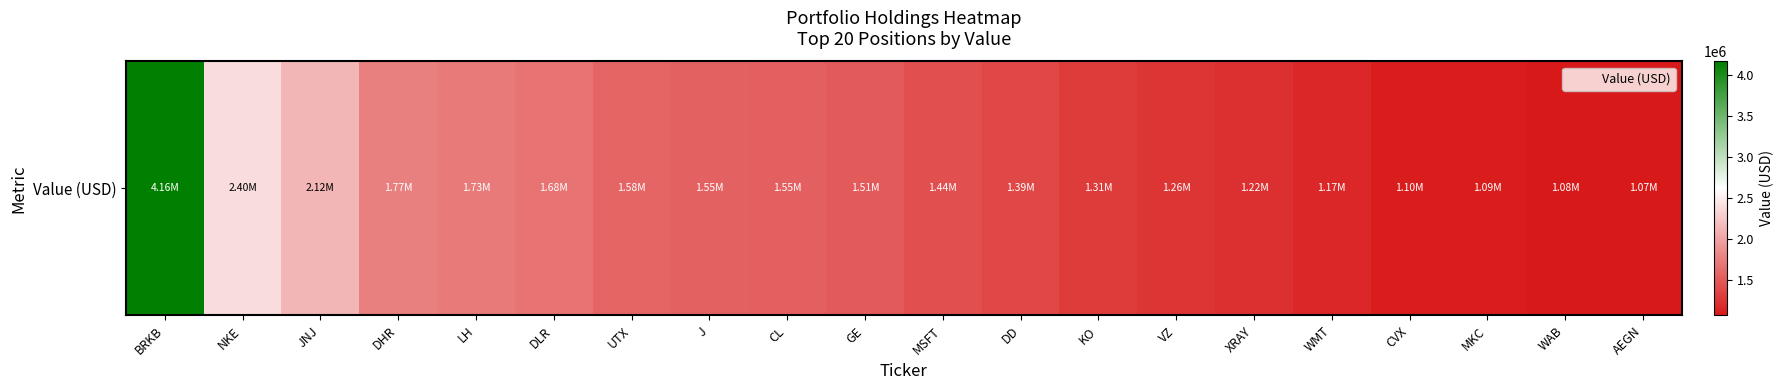

At which category does the chart reach its peak across all series?

BRKB